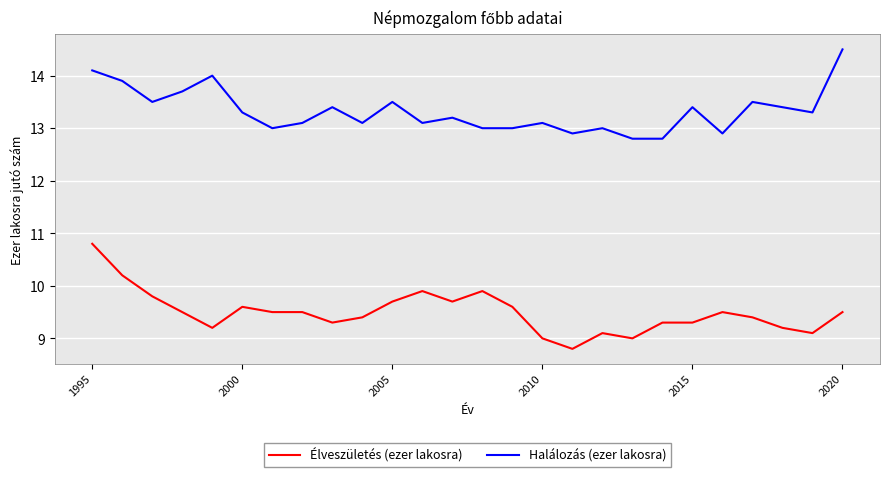

What are all the series names shown in the legend?

Élveszületés (ezer lakosra), Halálozás (ezer lakosra)